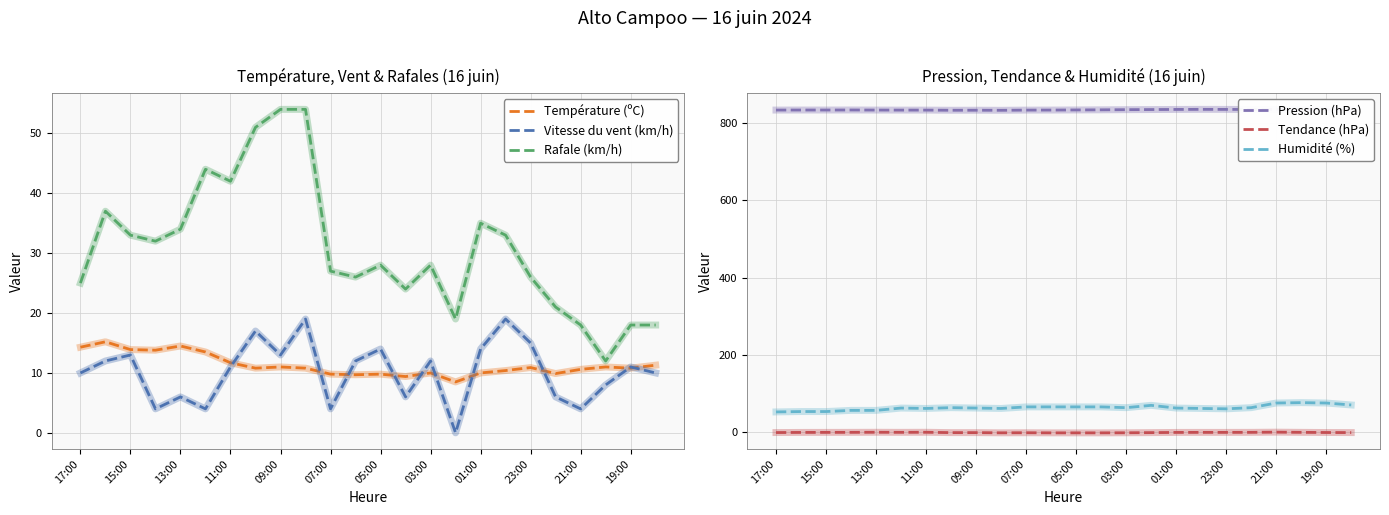

Count the number of categories in the chart.

24